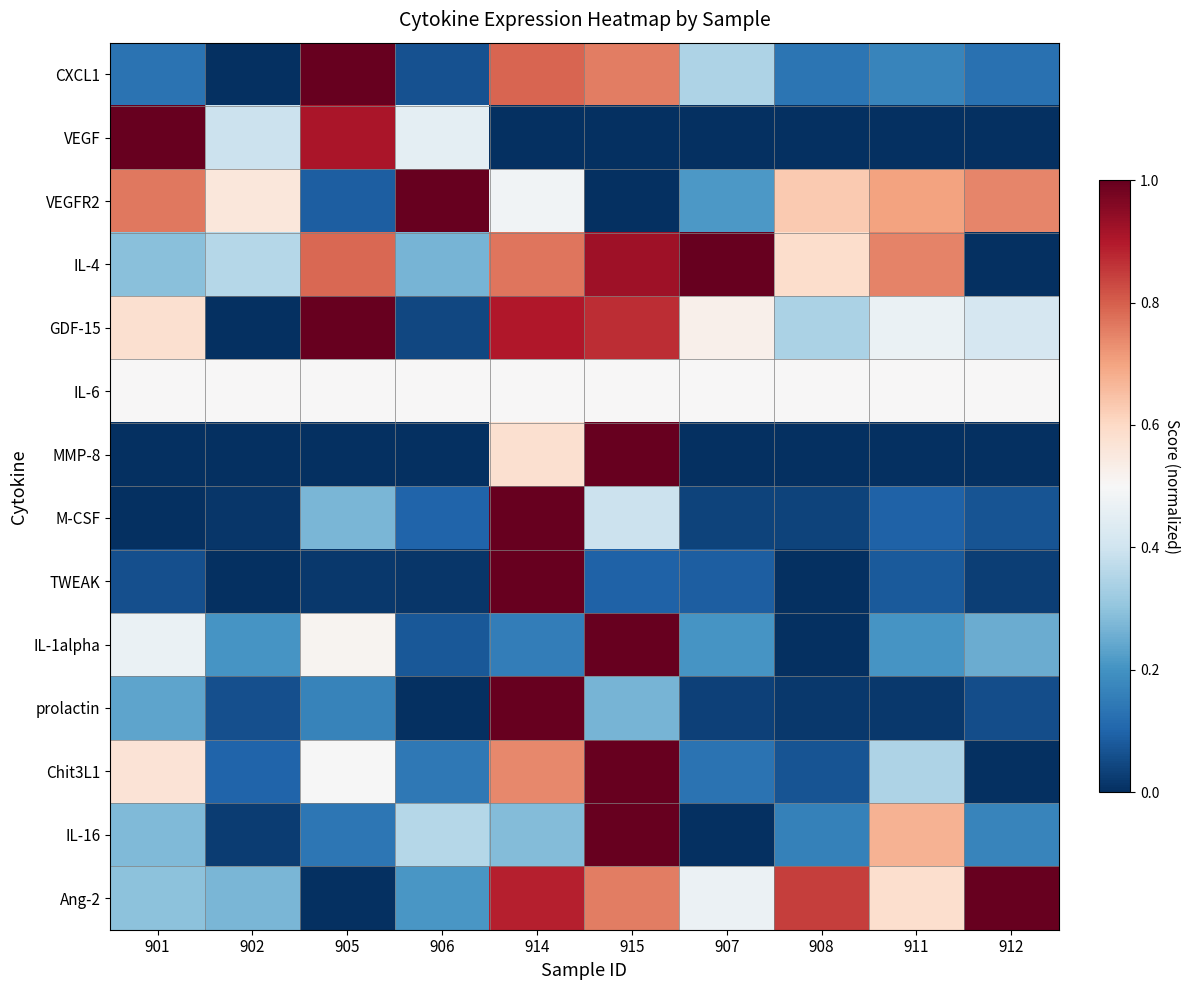

Between 902 and 906, which is larger?

906